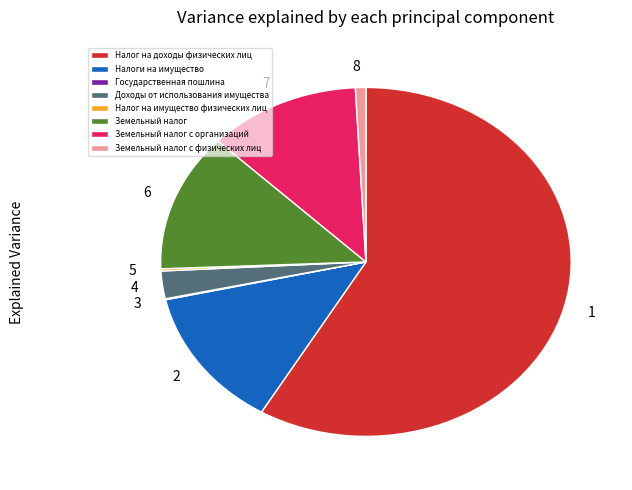

What is the ratio of the value at Земельный налог to the value at Земельный налог с организаций?

1.1